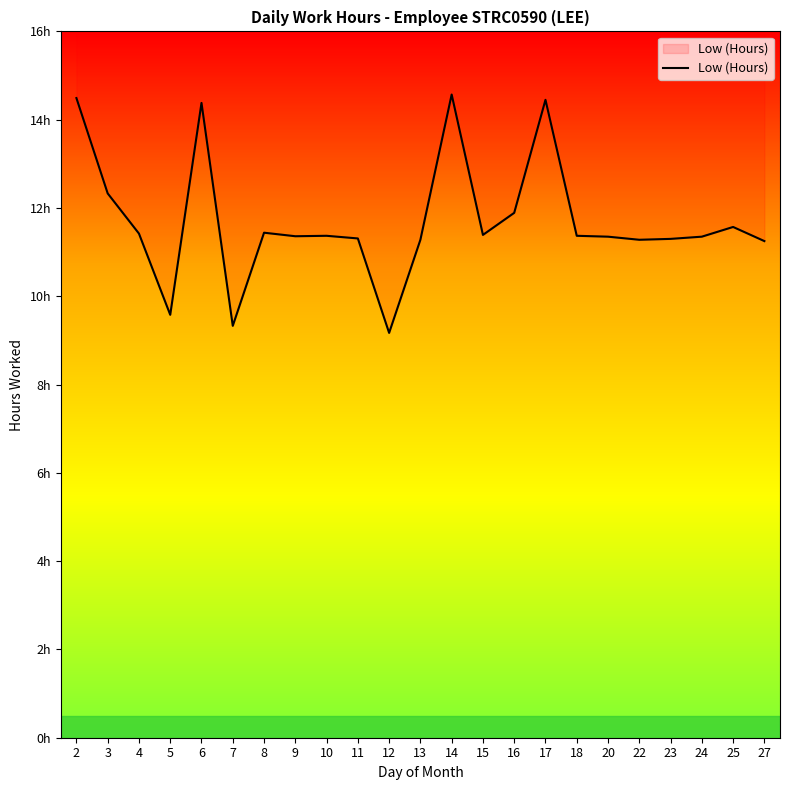

Which category has the highest value across all series?

14